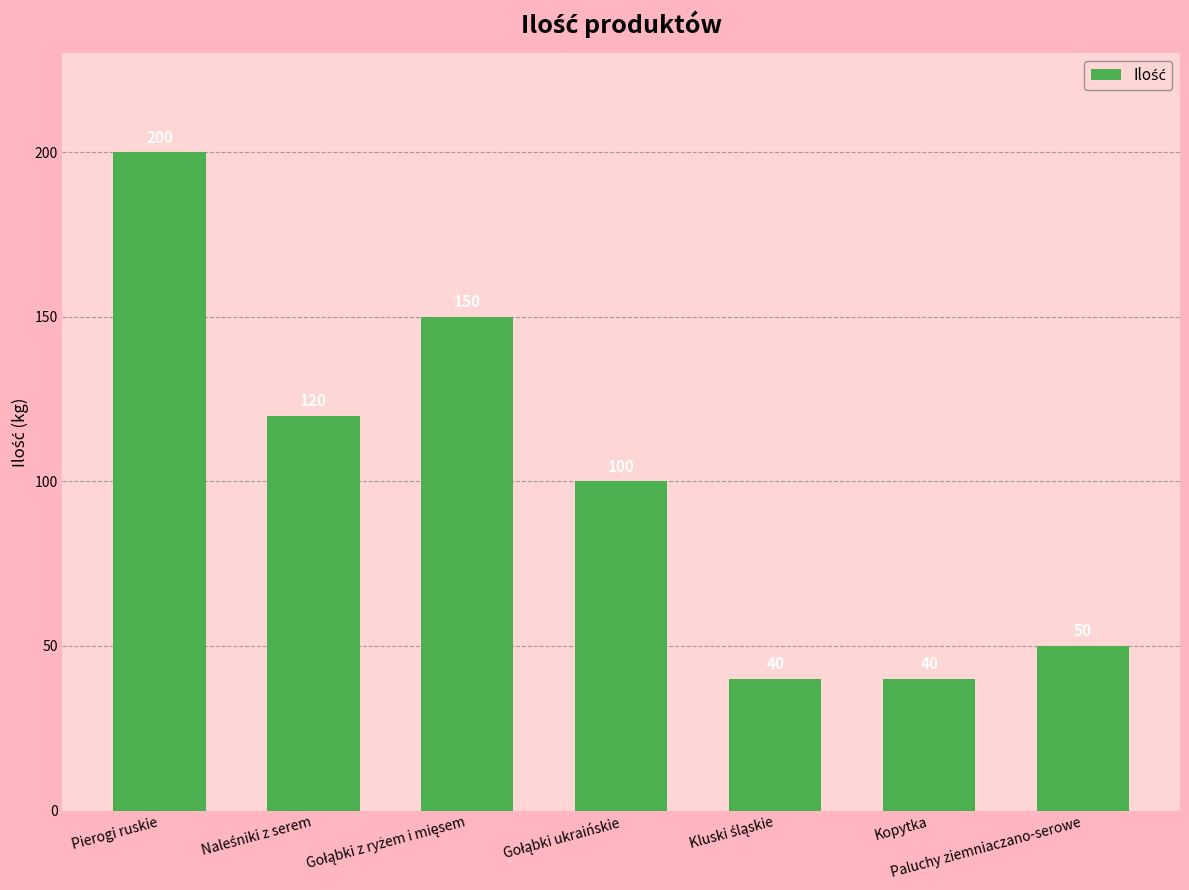

Reading left to right, extract all data points from this chart.

200	120	150	100	40	40	50